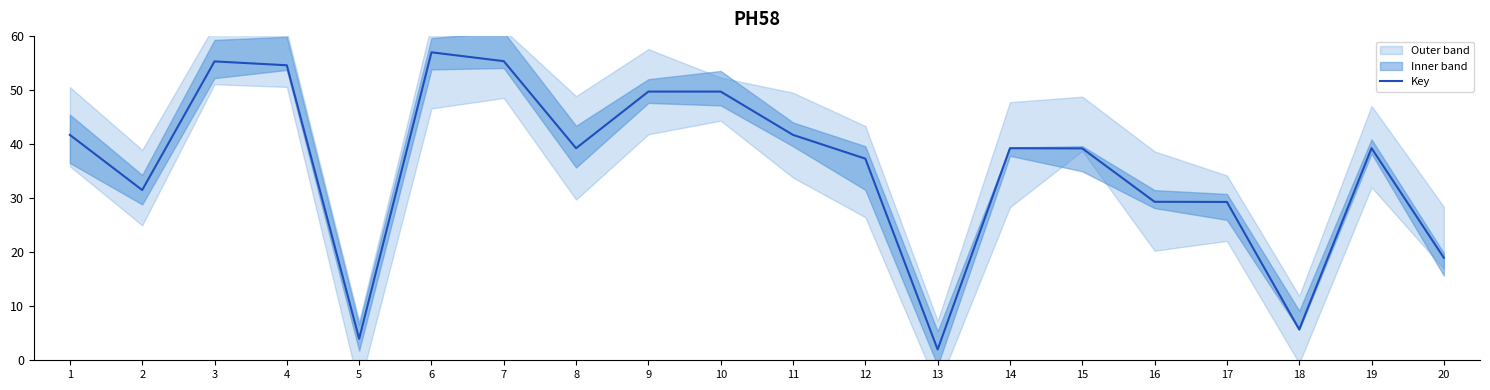

The value at 6 is 57.0. True or false?

True